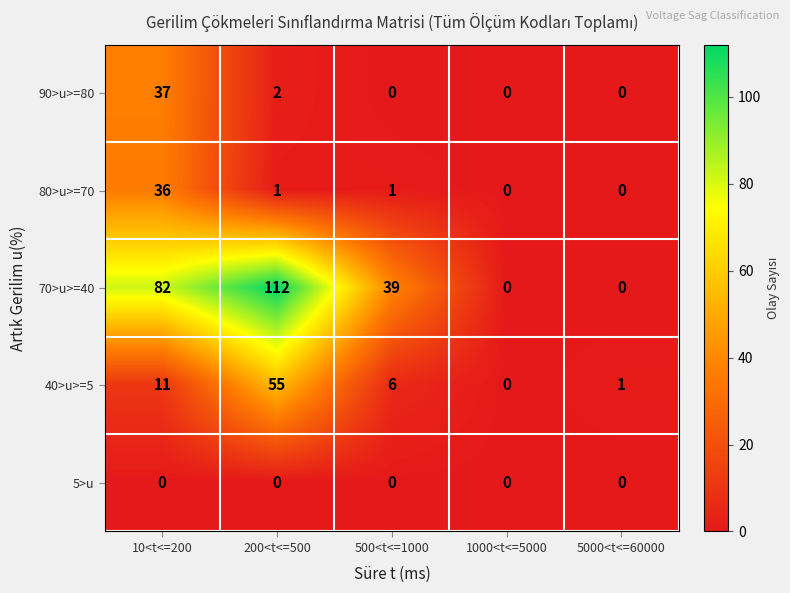

At which label does 80>u>=70 reach its peak?

10<t<=200